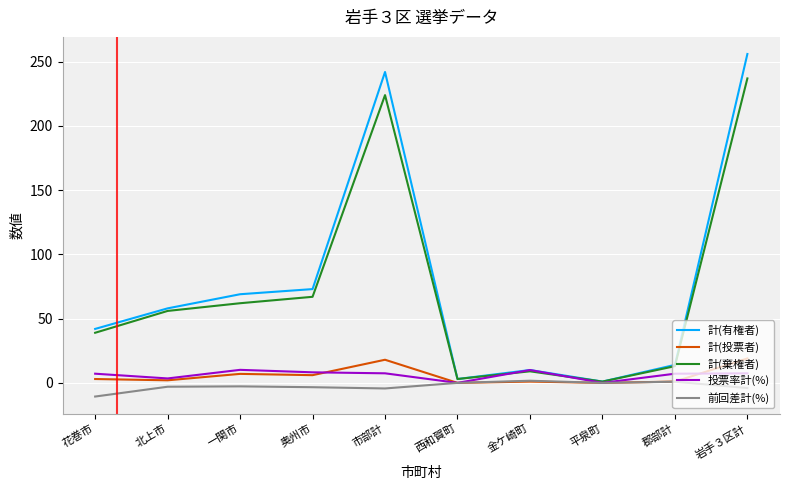

Count the number of data series in this chart.

5